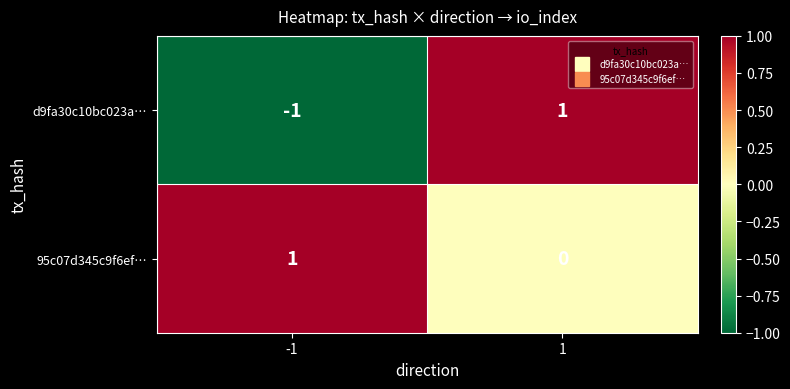

True or false: 95c07d345c9f6ef… has a value of 0 at 1.

True